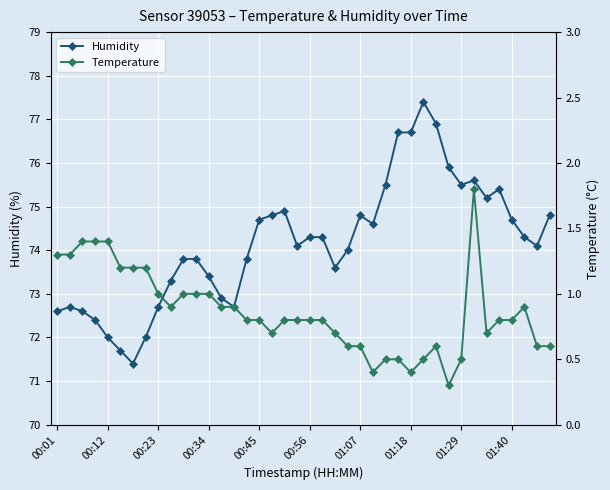

Rank the series at 31 from highest to lowest value.

Humidity, Temperature